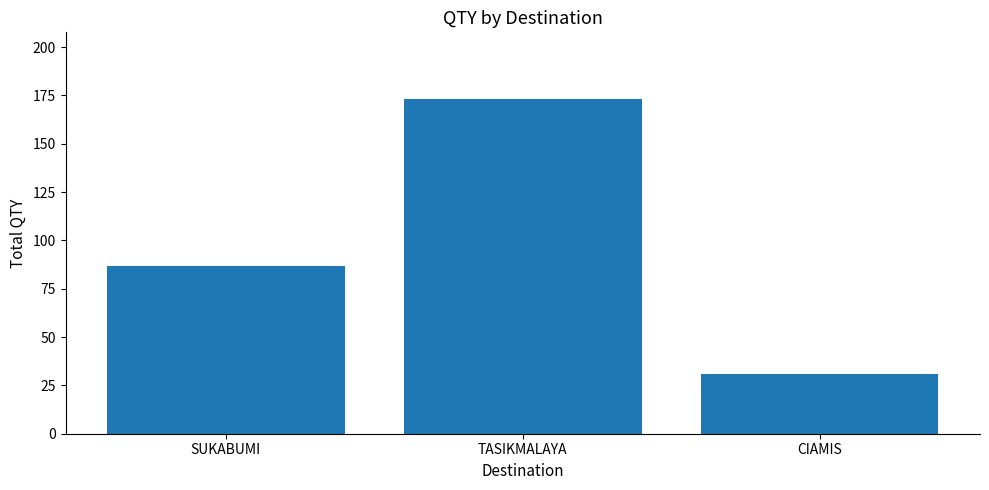

What position from the right is TASIKMALAYA?

2